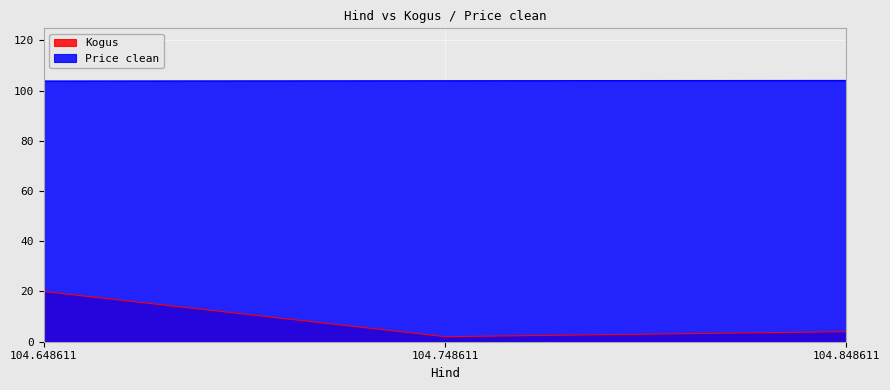

What is the average value of the Price clean series?

103.9